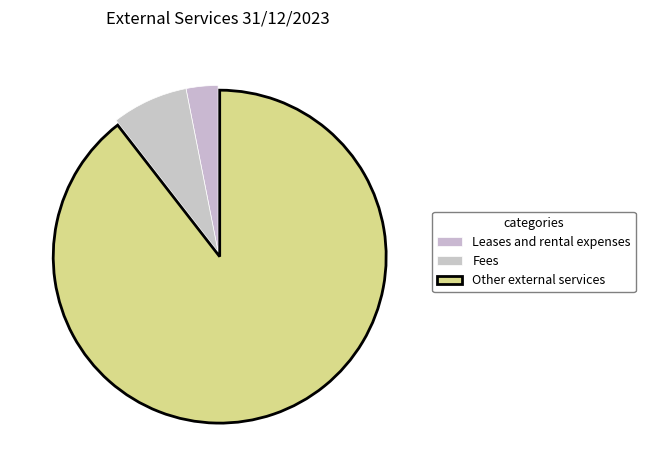

To the nearest percent, what portion does Leases and rental expenses represent?

3%